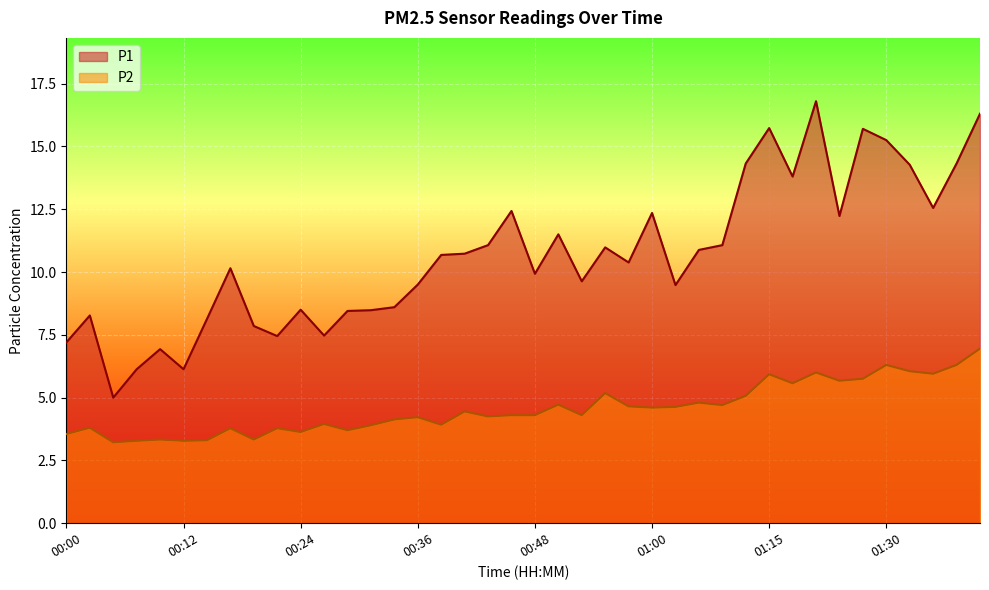

What is the difference between the P2 values at 00:41 and 00:17?

0.7